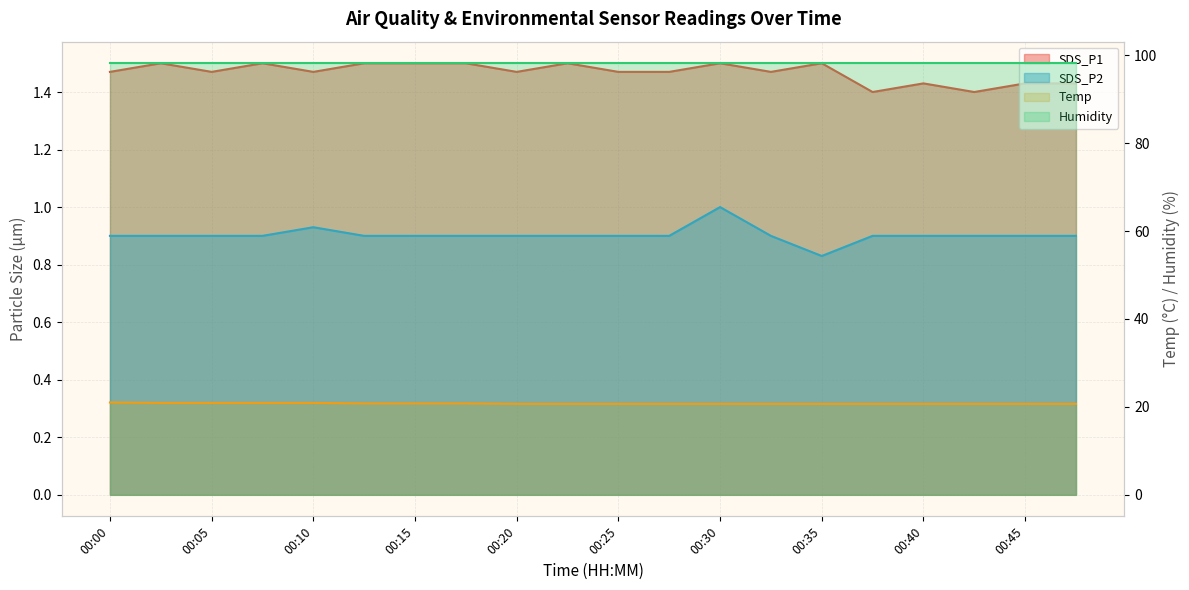

Read the Temp value at 00:03.

20.9